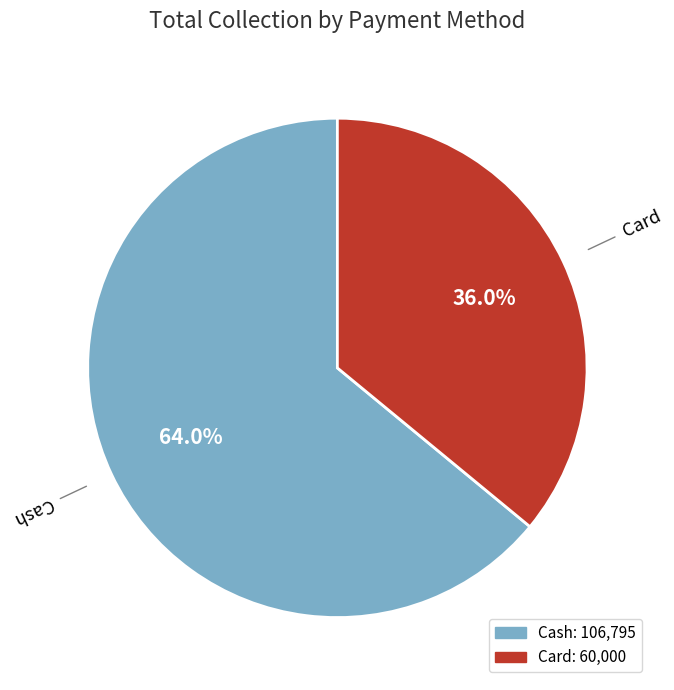

Count the number of slices in the pie.

2